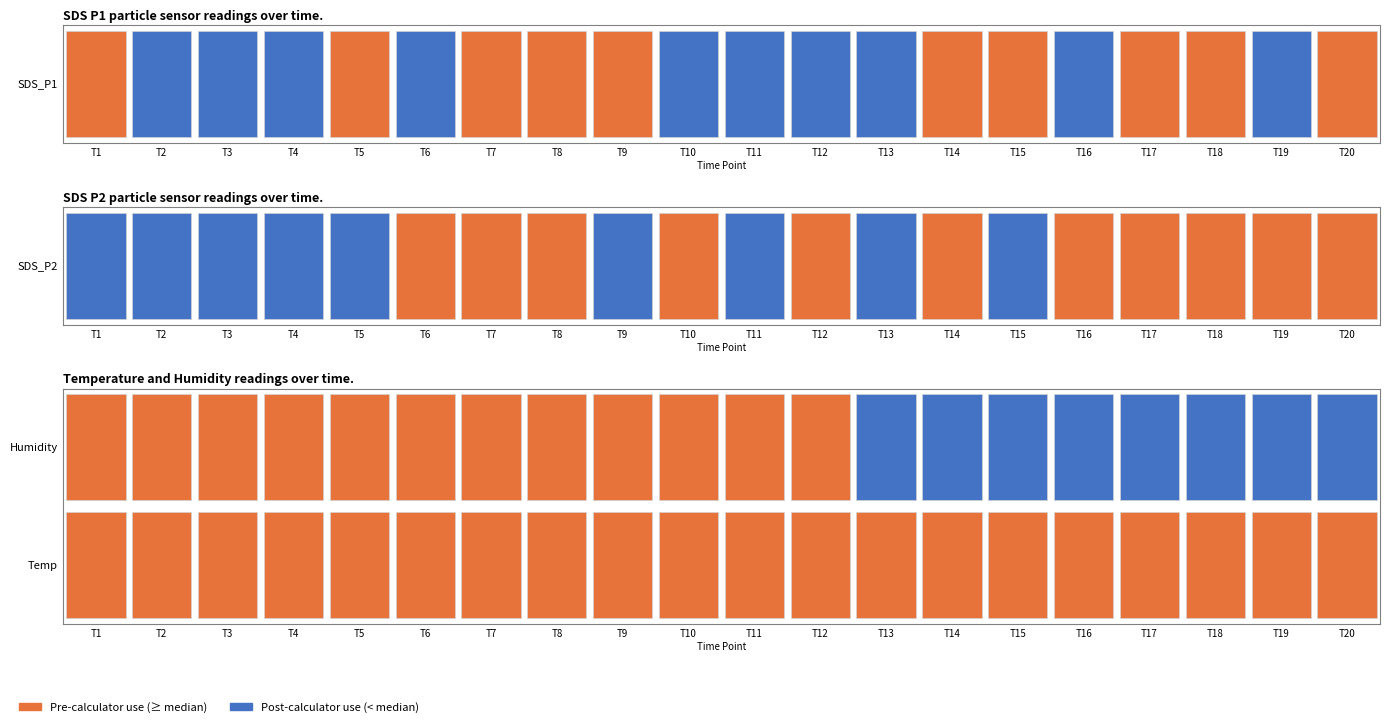

What is the difference between the maximum and minimum values in the Temp series?

0.5